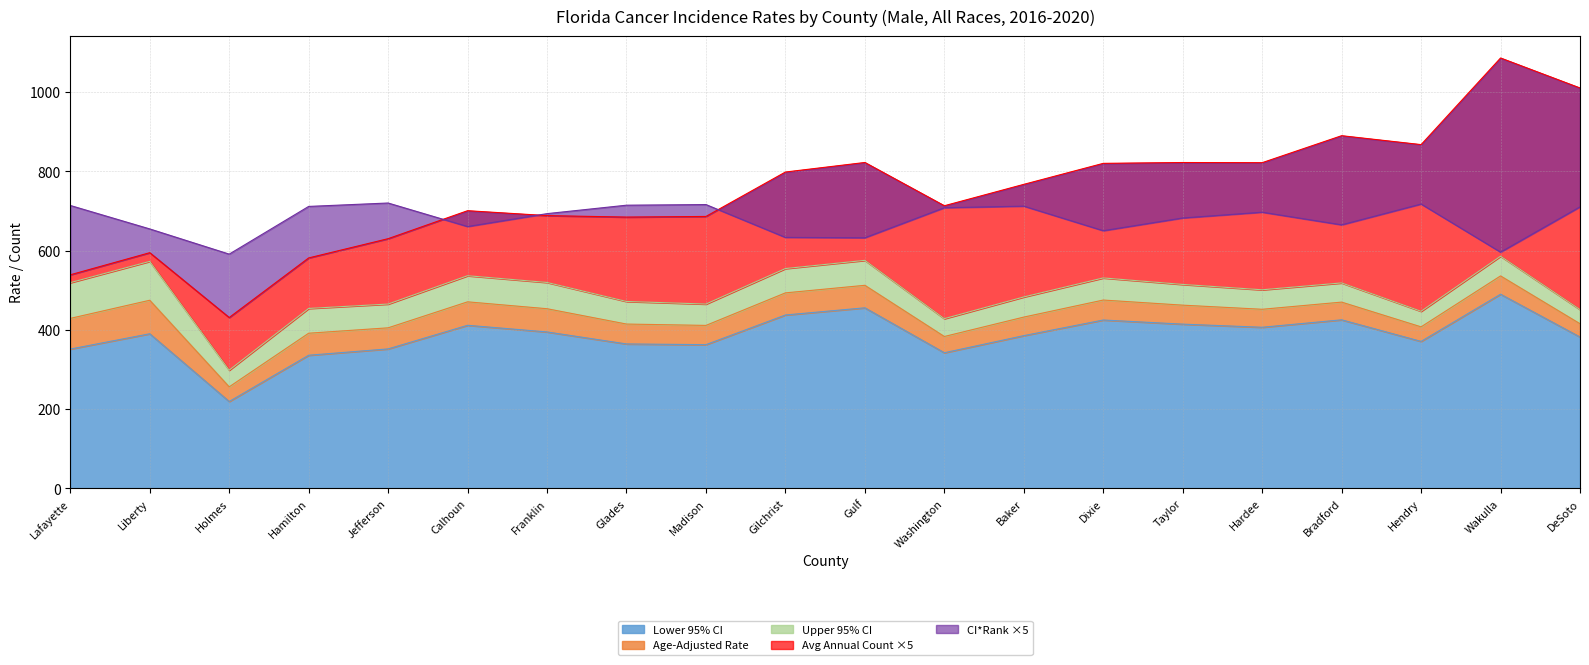

Where is the first local maximum for Age-Adjusted Rate?

Liberty